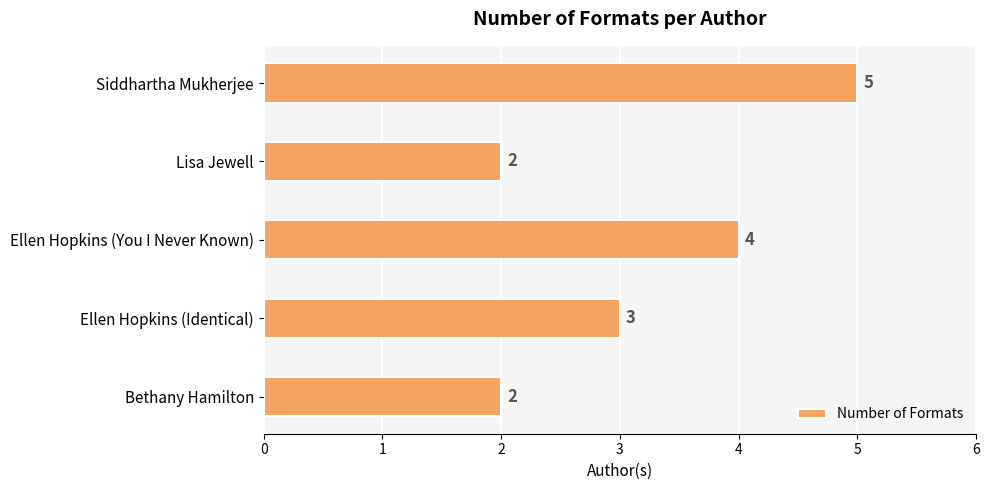

The value at Lisa Jewell is 1. True or false?

False